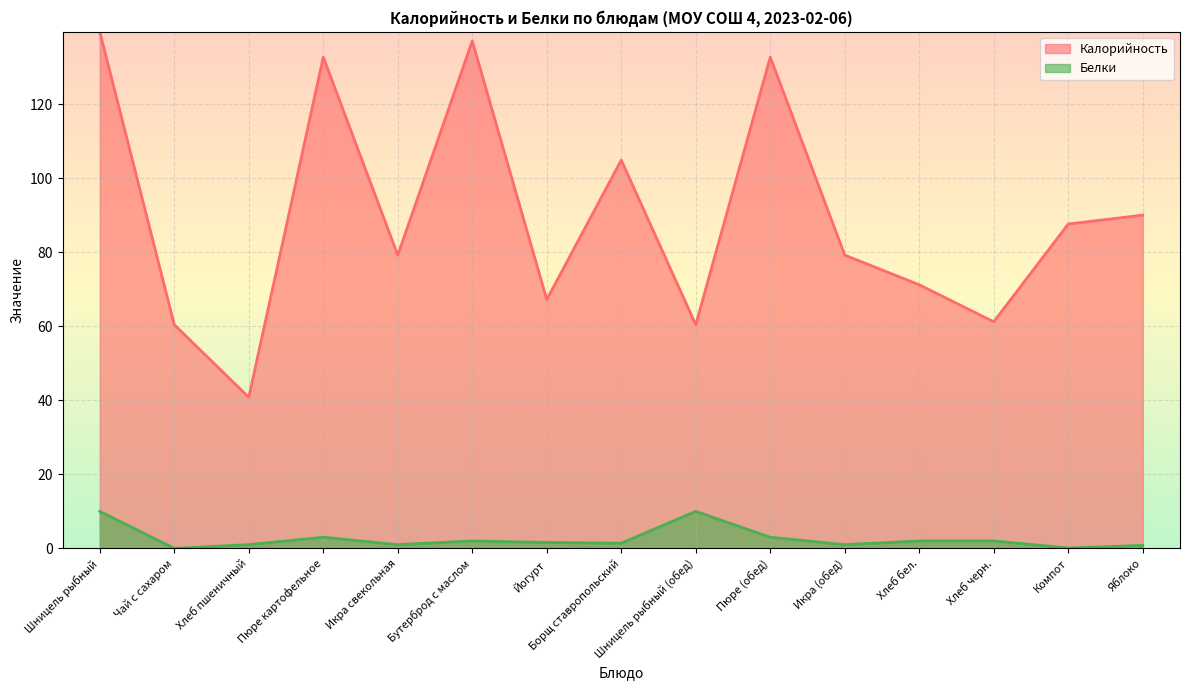

At which label is Калорийность closest to 90?

Яблоко